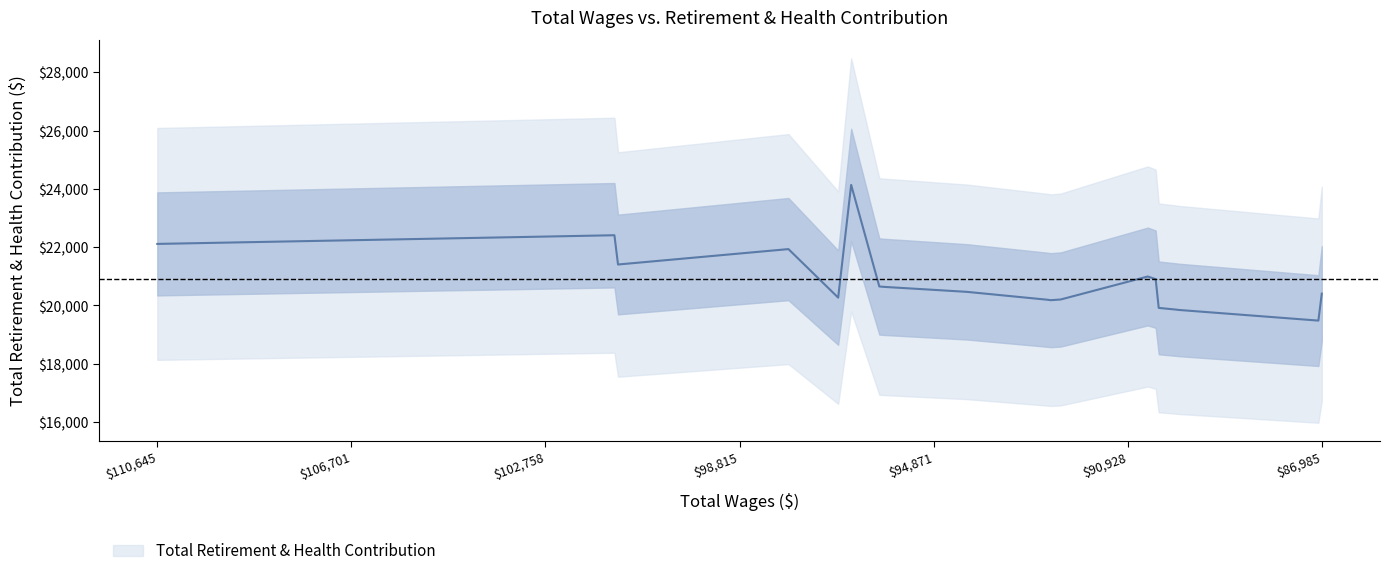

How many series are shown in this chart?

1